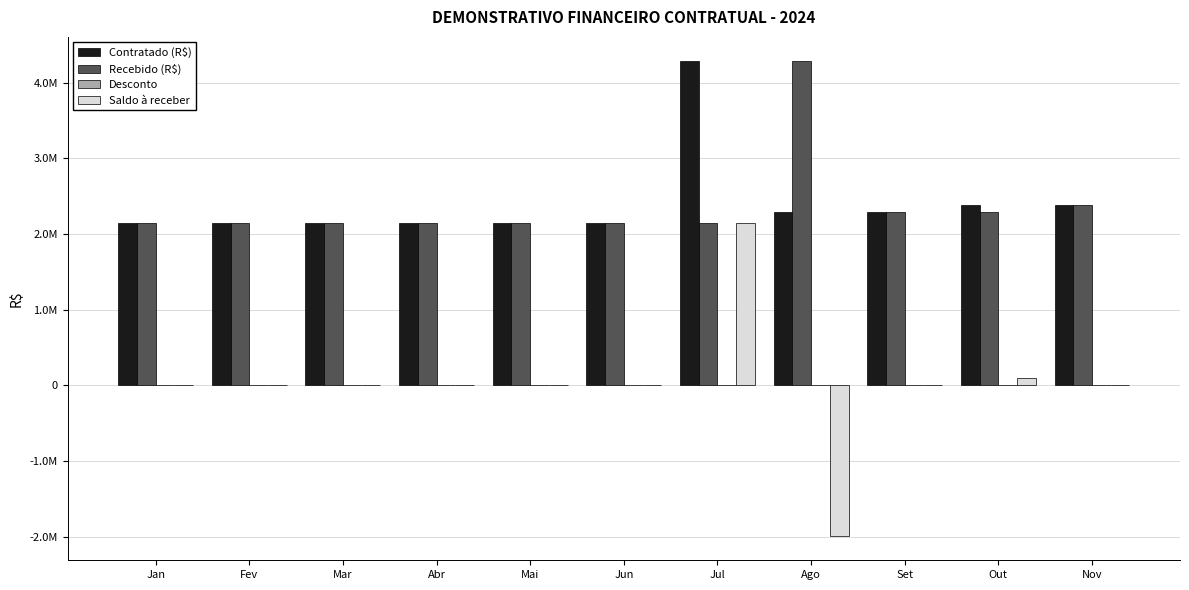

Is it true that Contratado (R$) equals 3718200.8 at Mar?

False